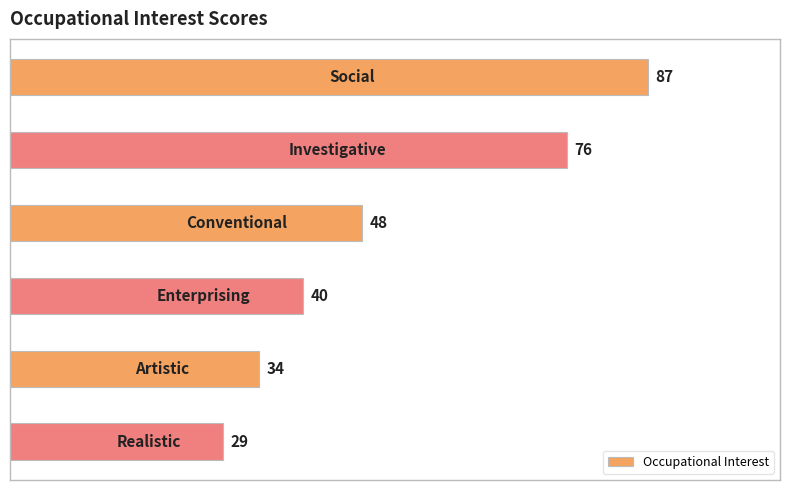

Reading top to bottom, list all the values displayed in this chart.

87	76	48	40	34	29